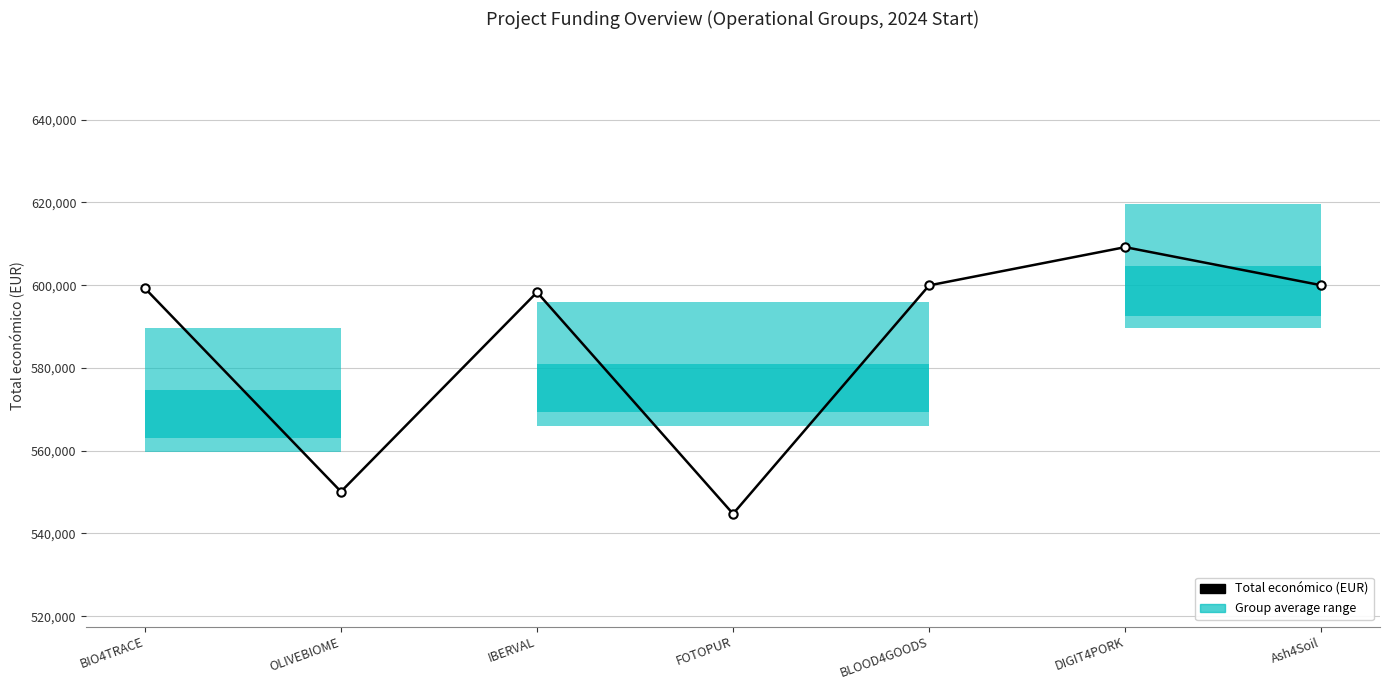

How many points are lower than both their immediate neighbors (excluding endpoints)?

2